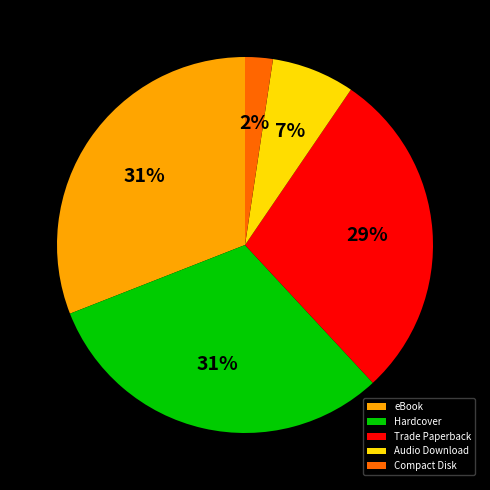

Count the number of slices in the pie.

5